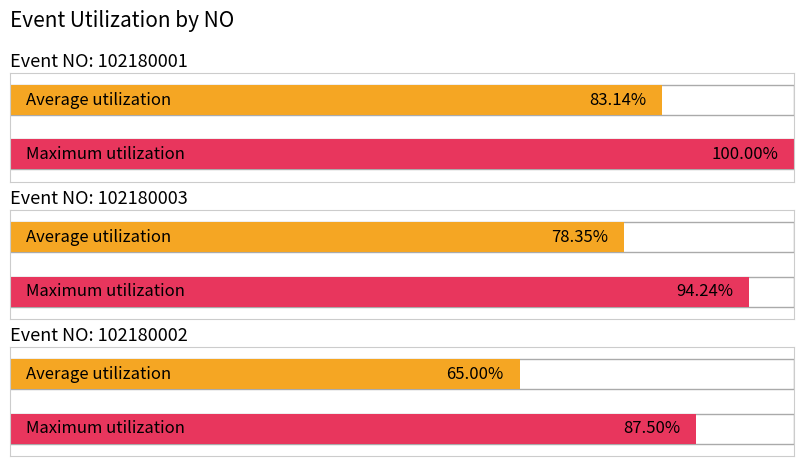

True or false: row2_flags has a value of 1 at 9.

False